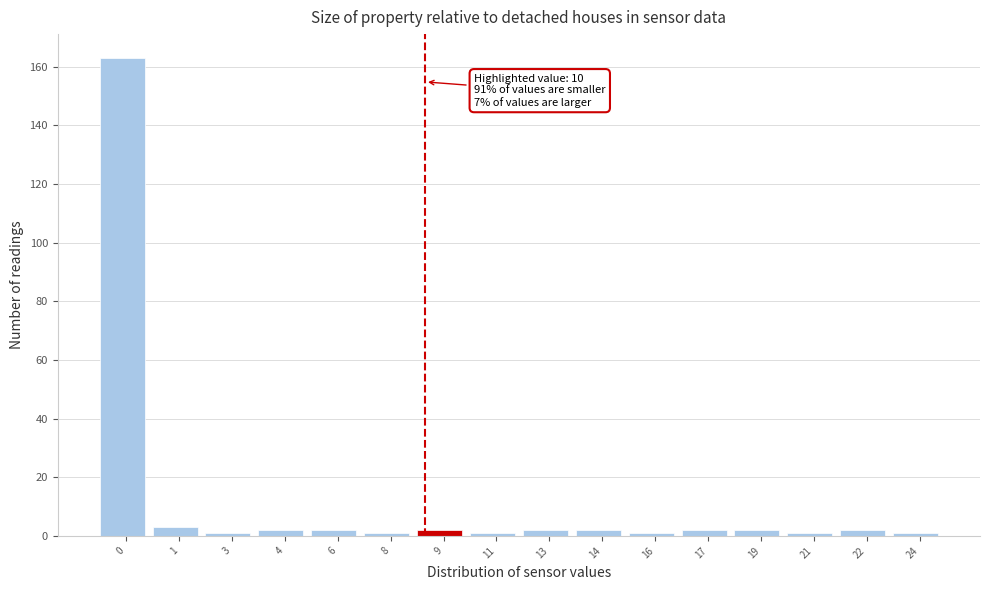

Reading left to right, list all the values displayed in this chart.

0=163	1=3	3=1	4=2	6=2	8=1	9=2	11=1	13=2	14=2	16=1	17=2	19=2	21=1	22=2	24=1